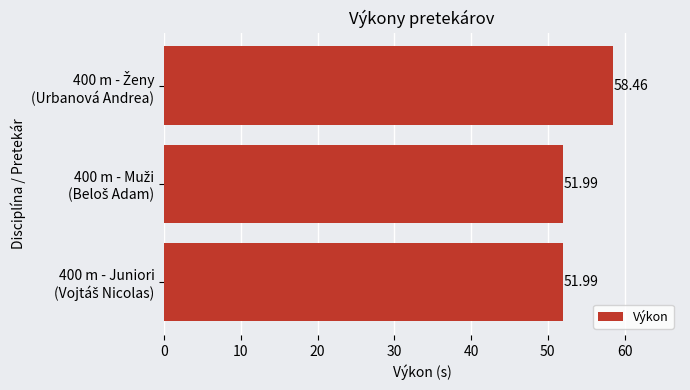

What is the average value?

54.1